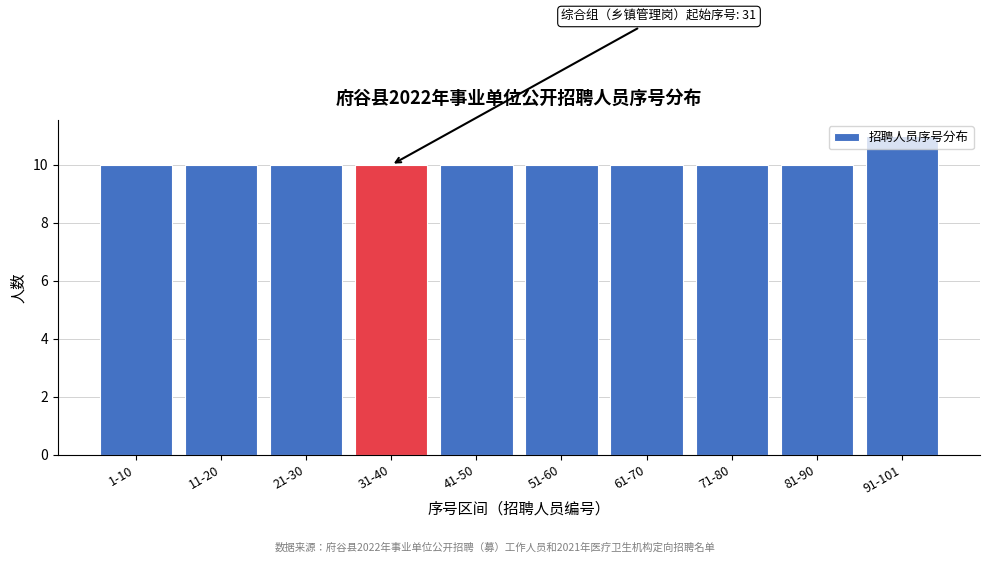

At which category does the chart reach its peak across all series?

91-101